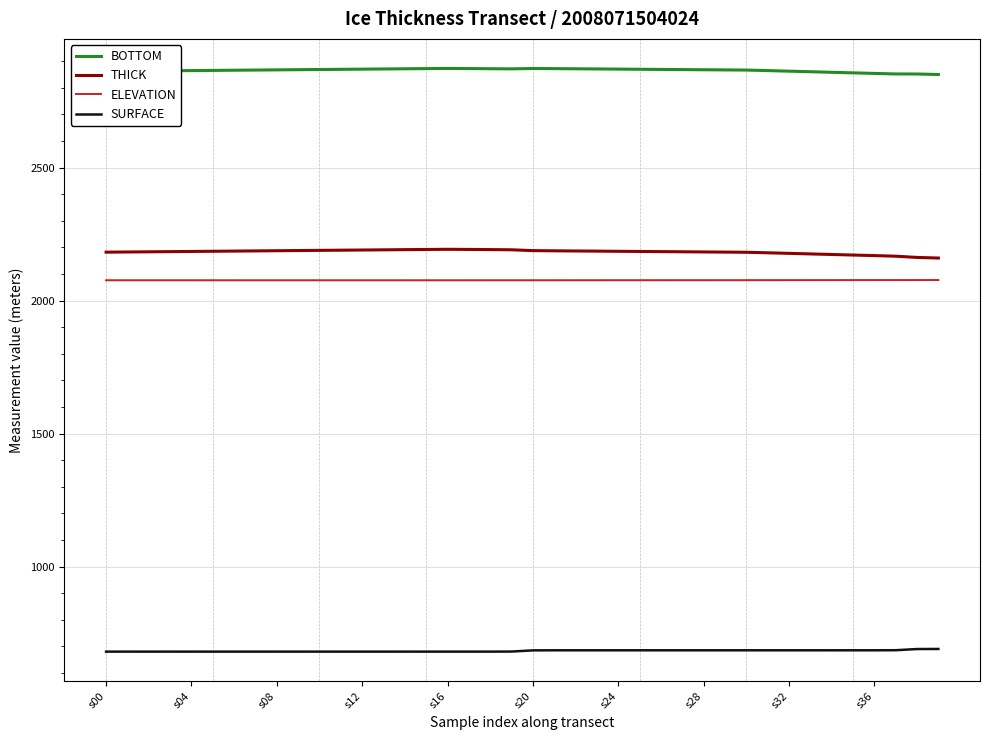

The value of BOTTOM at s36 is 5079.2. True or false?

False